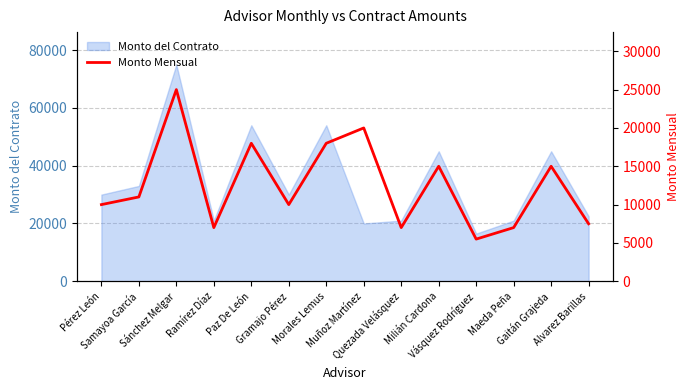

What is the difference between the maximum and minimum values?

19500